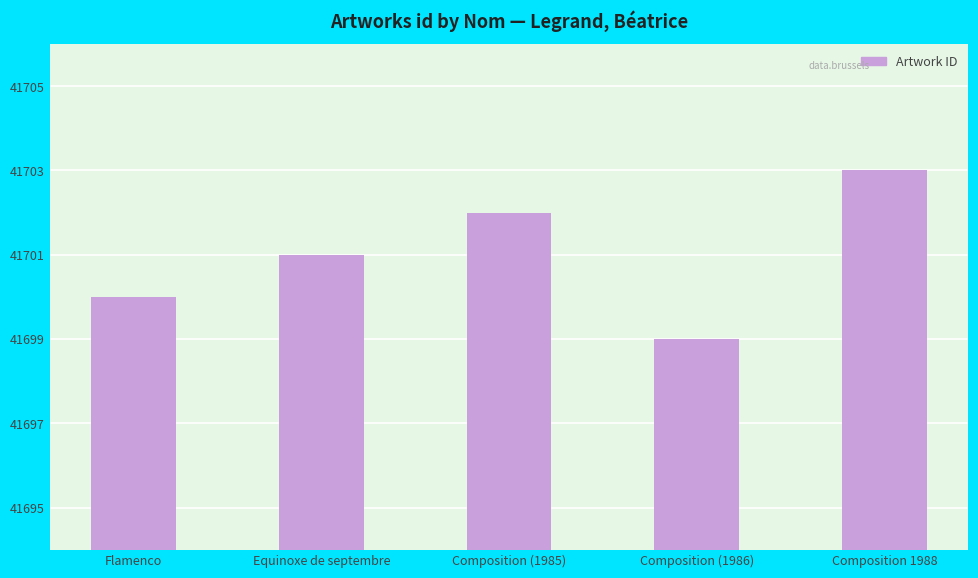

Does the chart contain stacked bars?

No